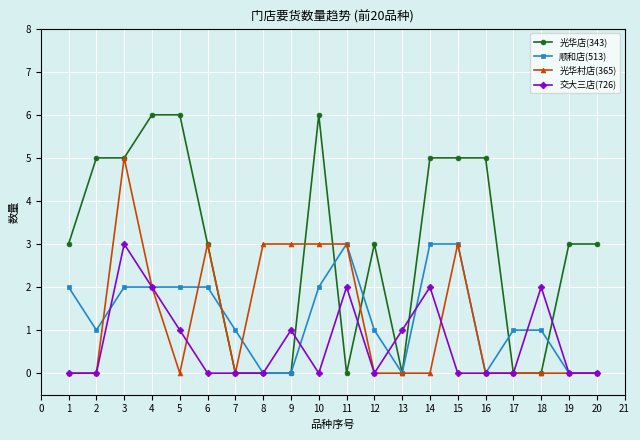

What are all the series names shown in the legend?

光华店(343), 顺和店(513), 光华村店(365), 交大三店(726)